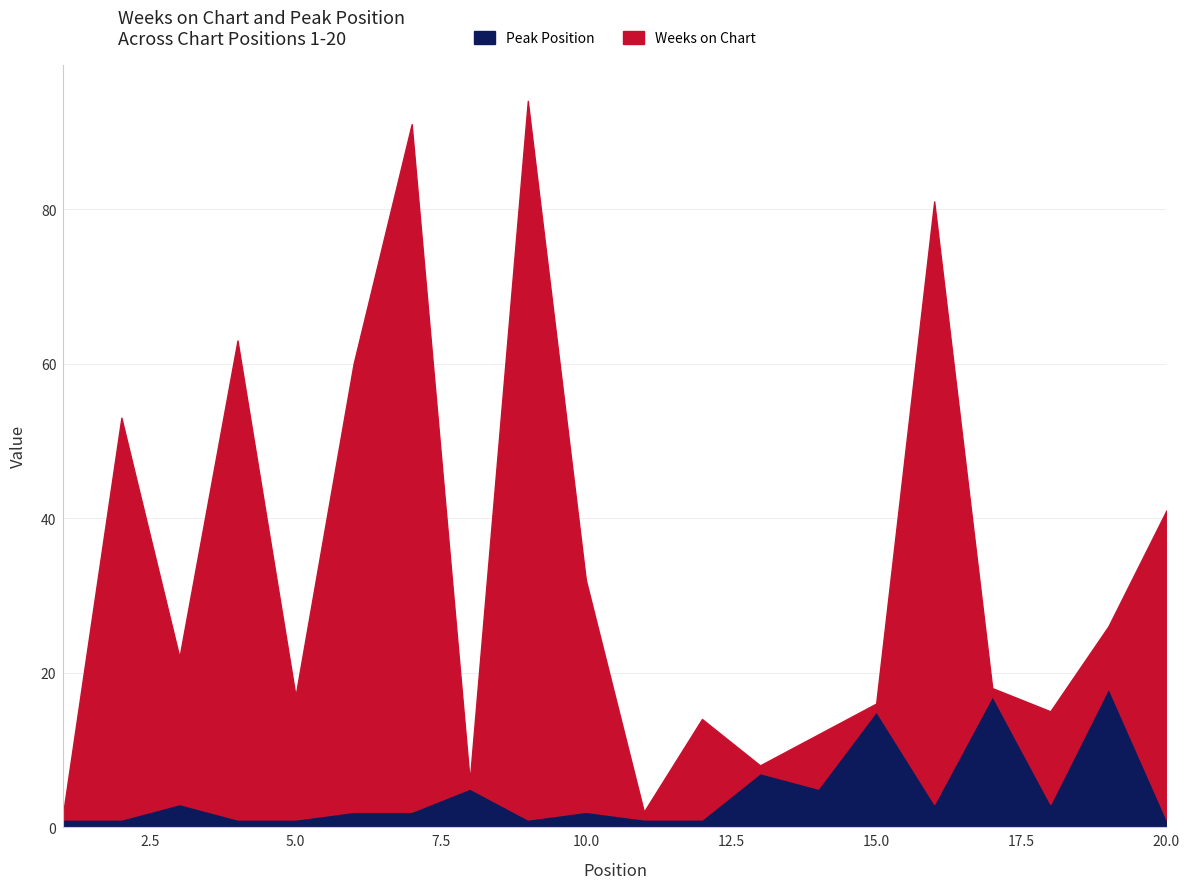

Is it true that Weeks on Chart equals 21 at 12?

False